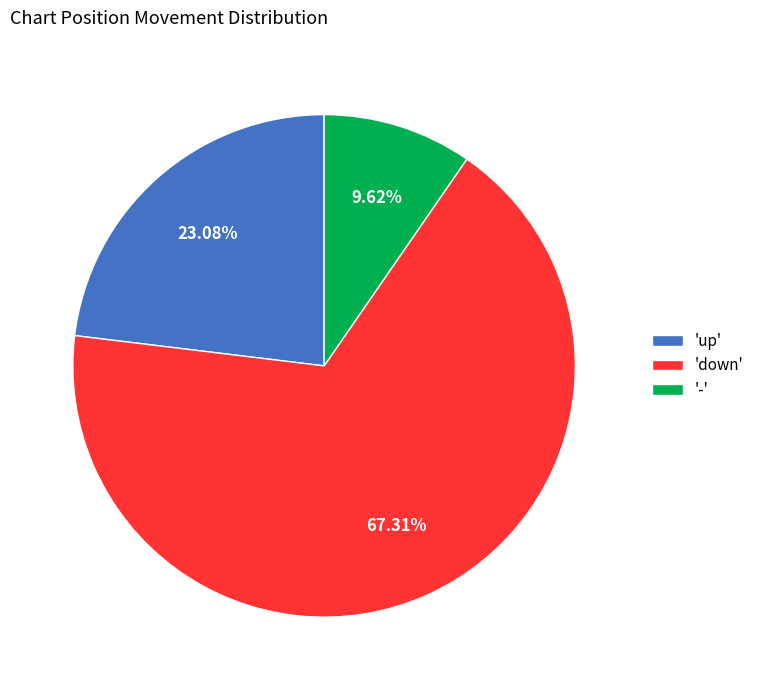

Which has a higher value, 'down' or '-'?

'down'